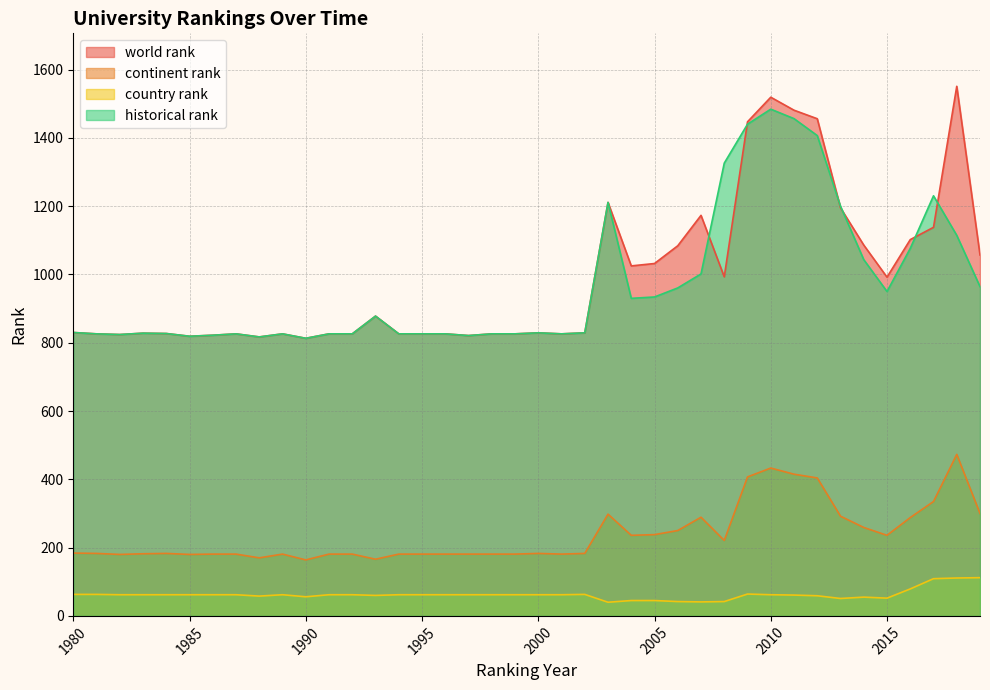

What is the value of the world rank point at the 36th from the left?

992.0